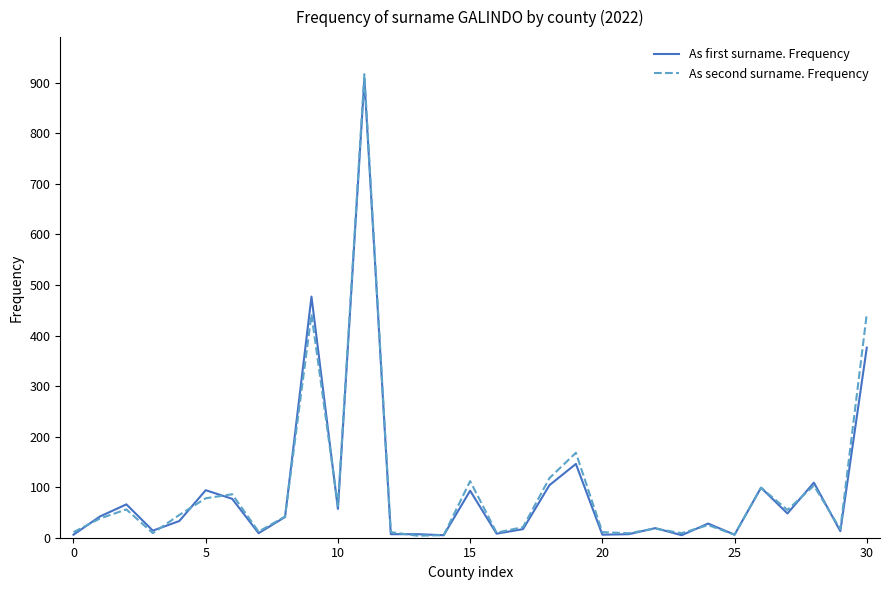

What is the maximum value shown in the chart?

917